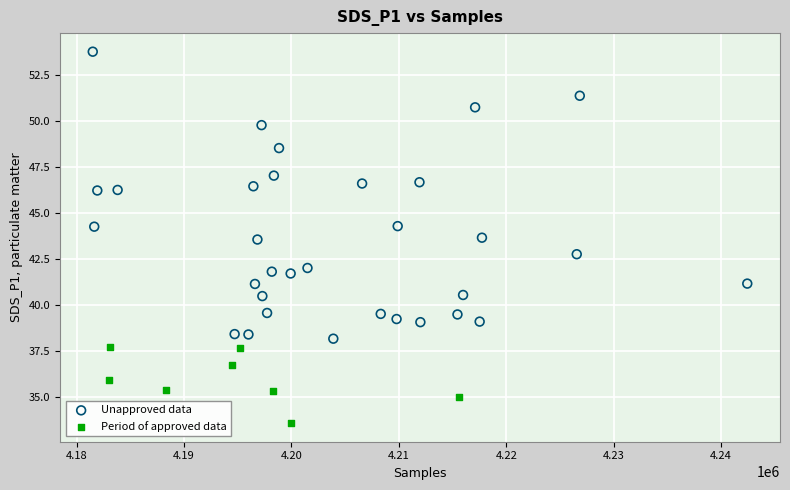

Which series has the largest Y range (max minus min)?

Unapproved data